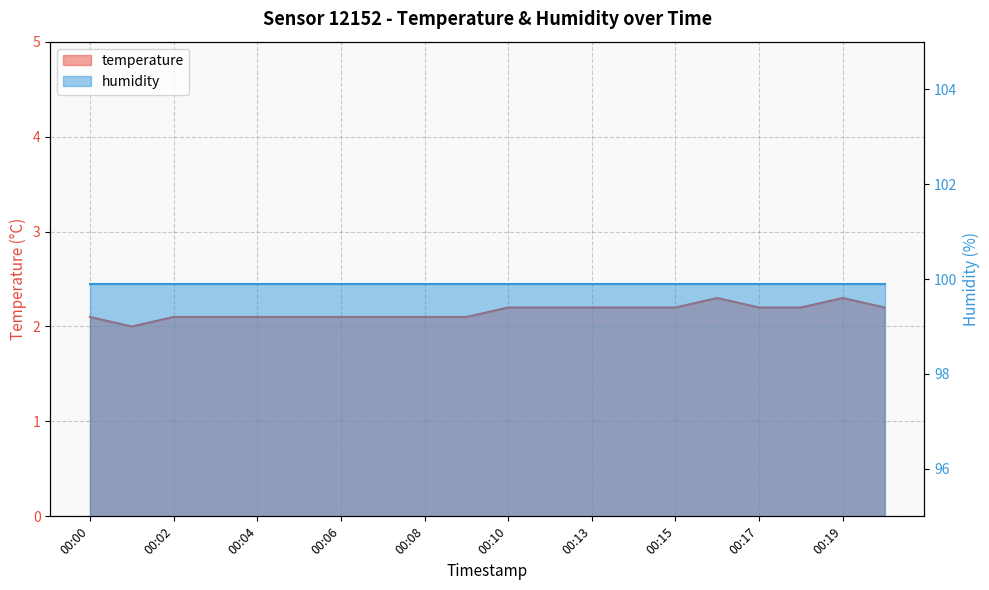

What is the change in value from 00:19 to 00:20?

-0.1